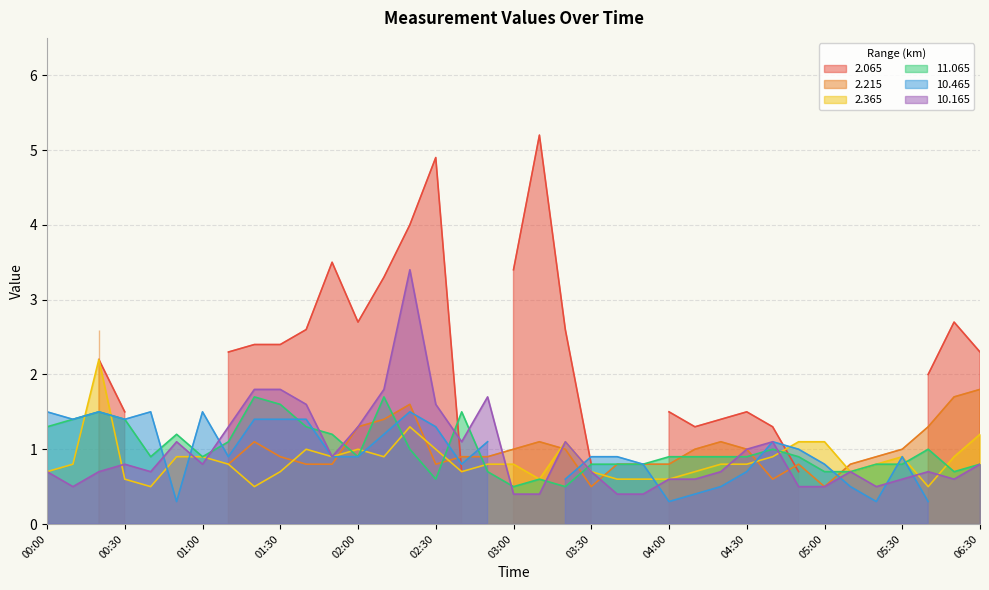

What is the approximate value of 2.365 at 02:00?

1.0